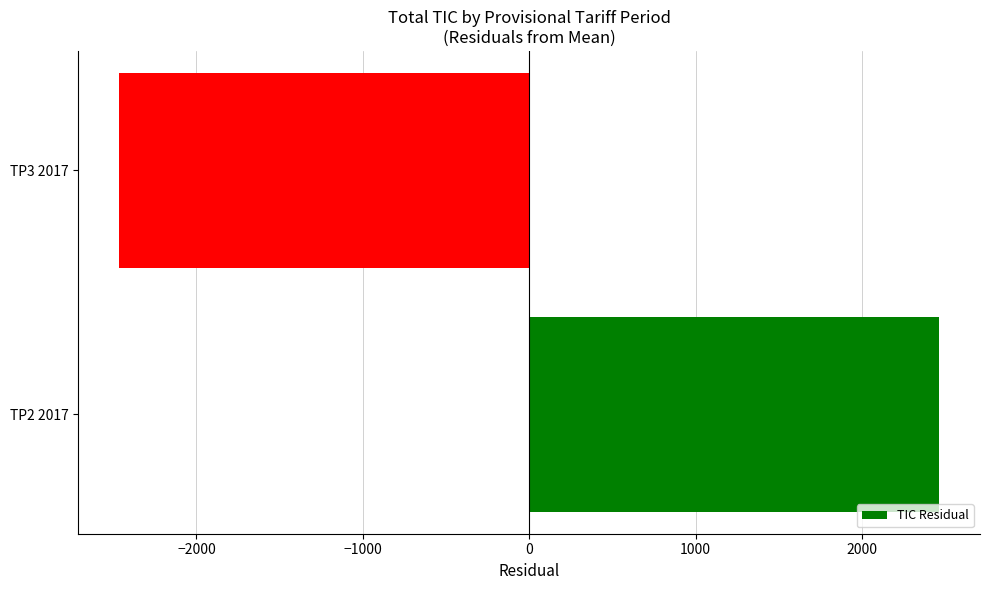

What is the smallest value displayed?

-2462.5